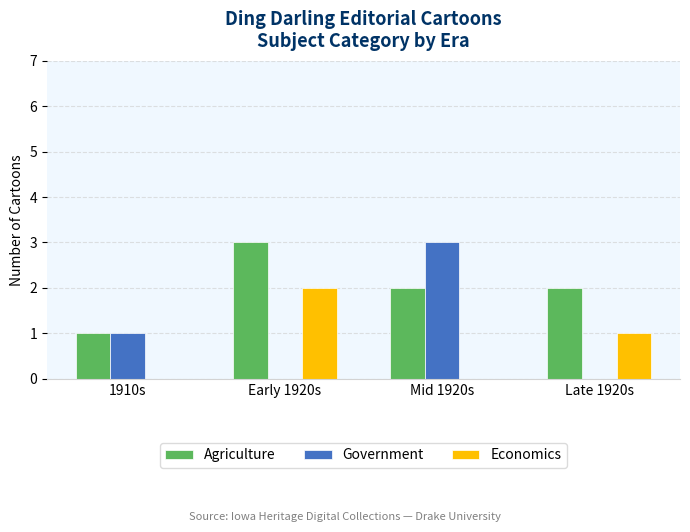

How many series are shown in this chart?

3